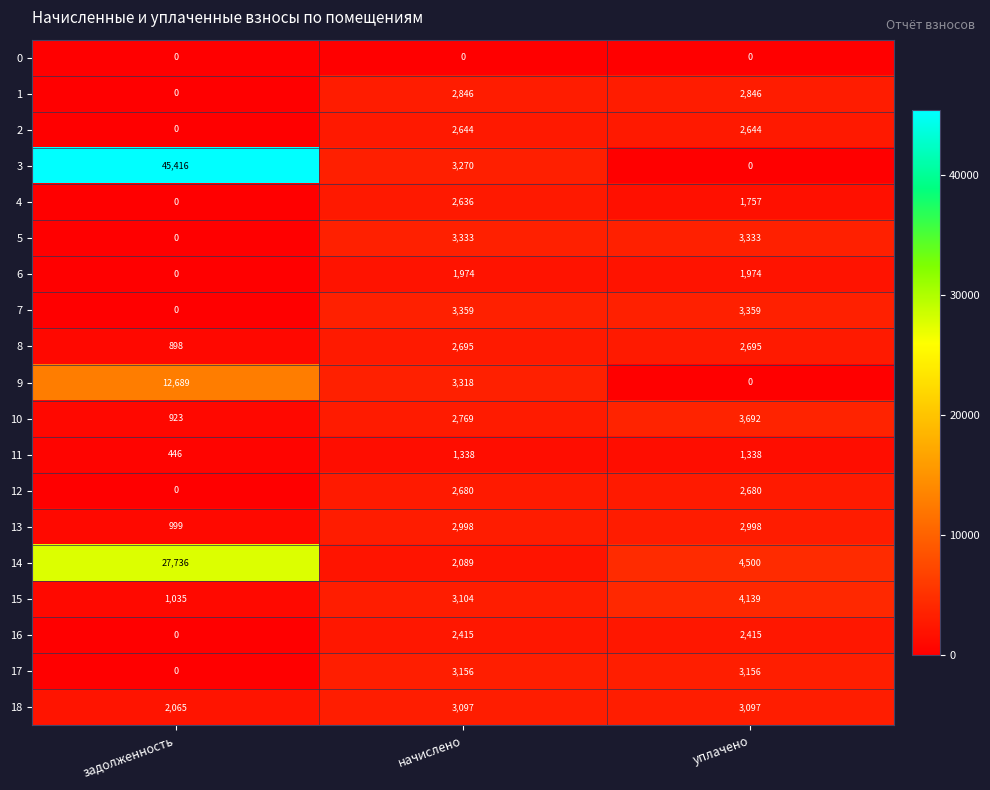

What is the difference between the highest and lowest values at начислено?

3359